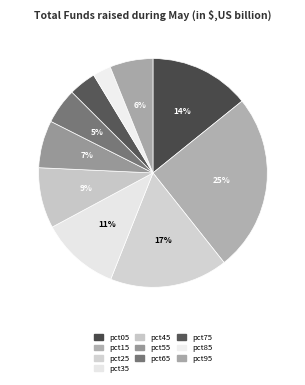

To the nearest percent, what portion does pct05 represent?

14%